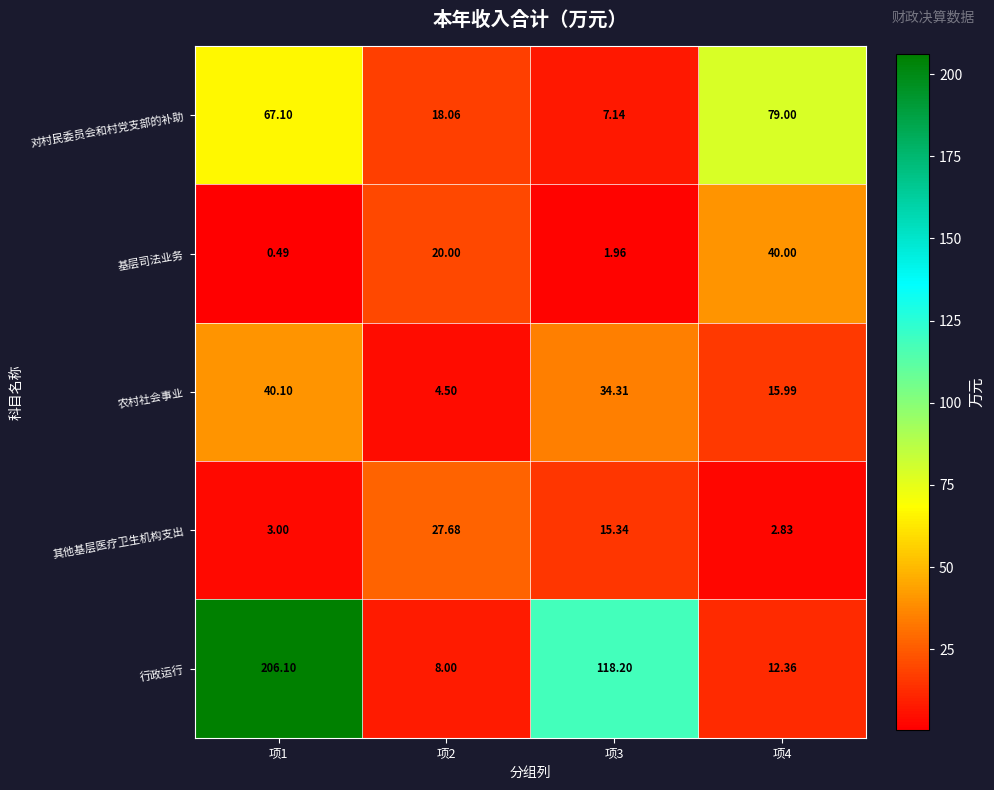

How many series are shown in this chart?

5